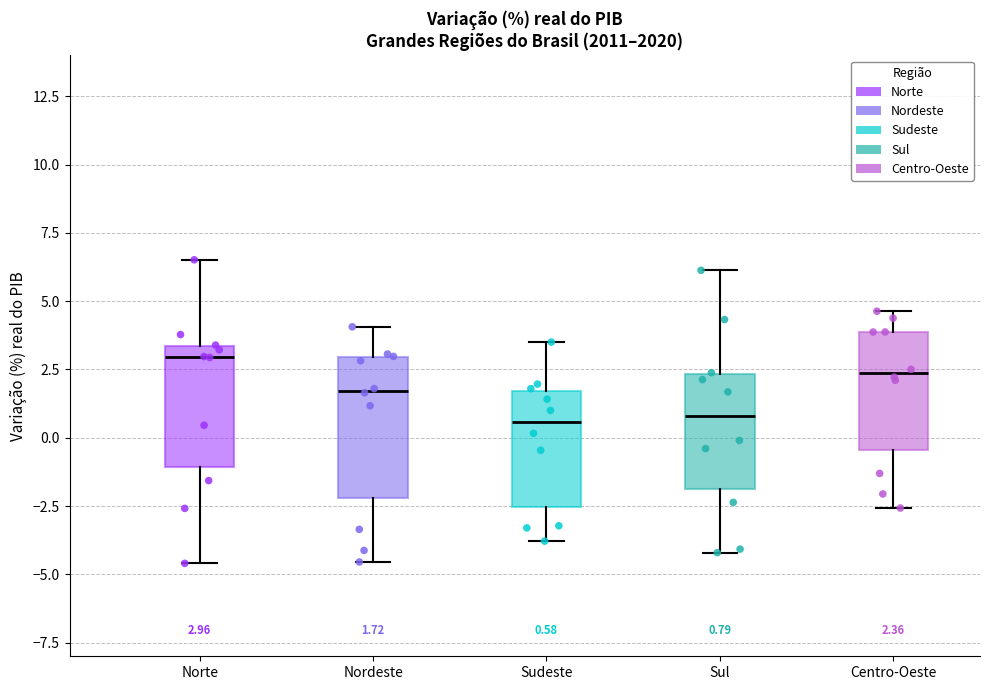

Which box is the tallest, from its lower edge to its upper edge?

Nordeste